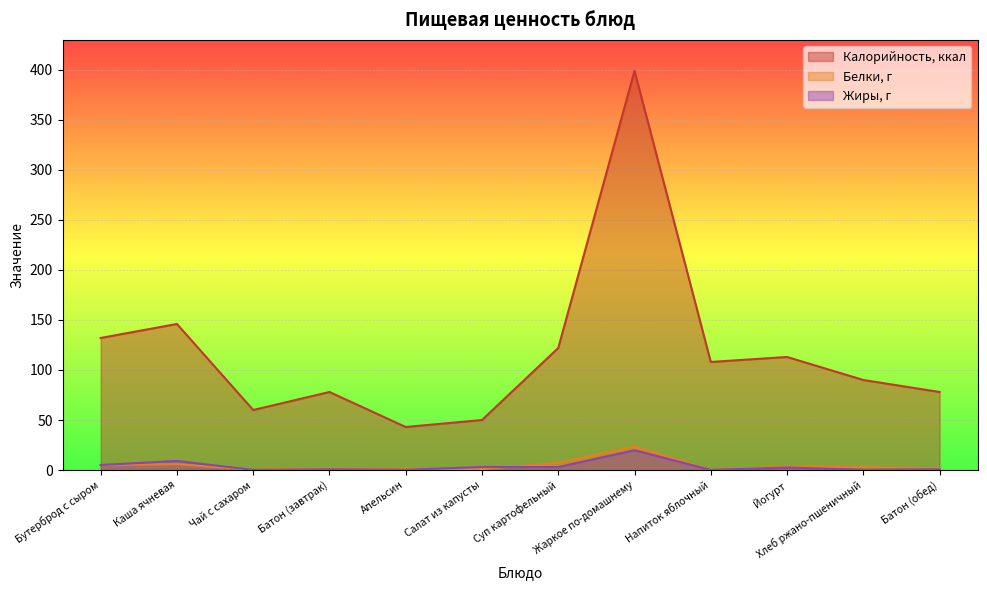

Where is the first local minimum for Калорийность, ккал?

Чай с сахаром